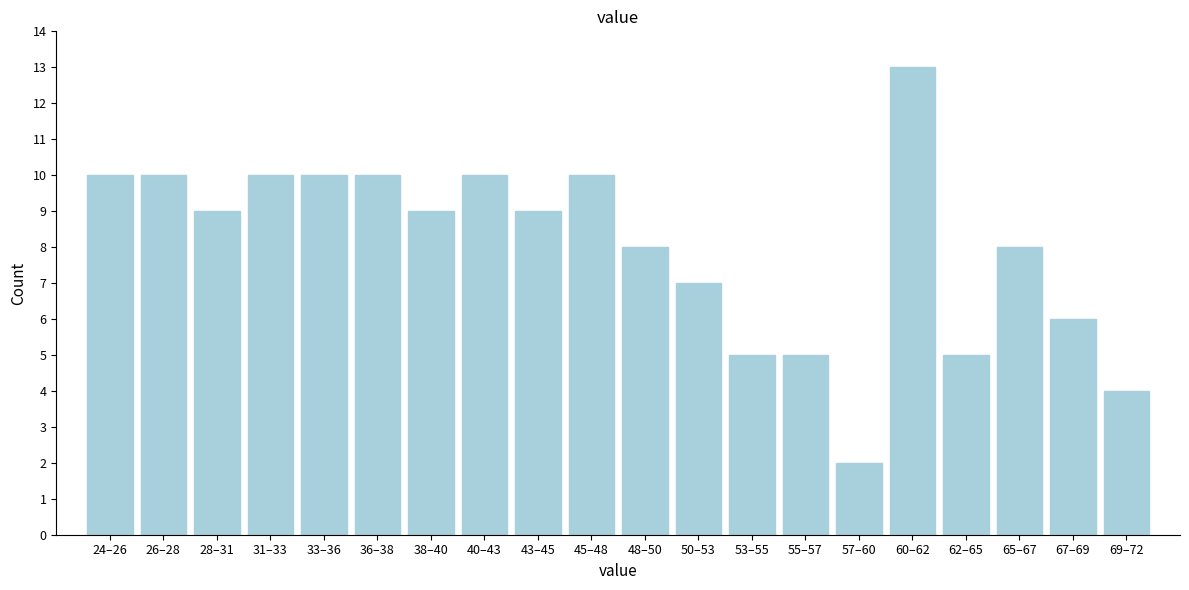

Reading right to left, extract all data points from this chart.

69–72=4	67–69=6	65–67=8	62–65=5	60–62=13	57–60=2	55–57=5	53–55=5	50–53=7	48–50=8	45–48=10	43–45=9	40–43=10	38–40=9	36–38=10	33–36=10	31–33=10	28–31=9	26–28=10	24–26=10